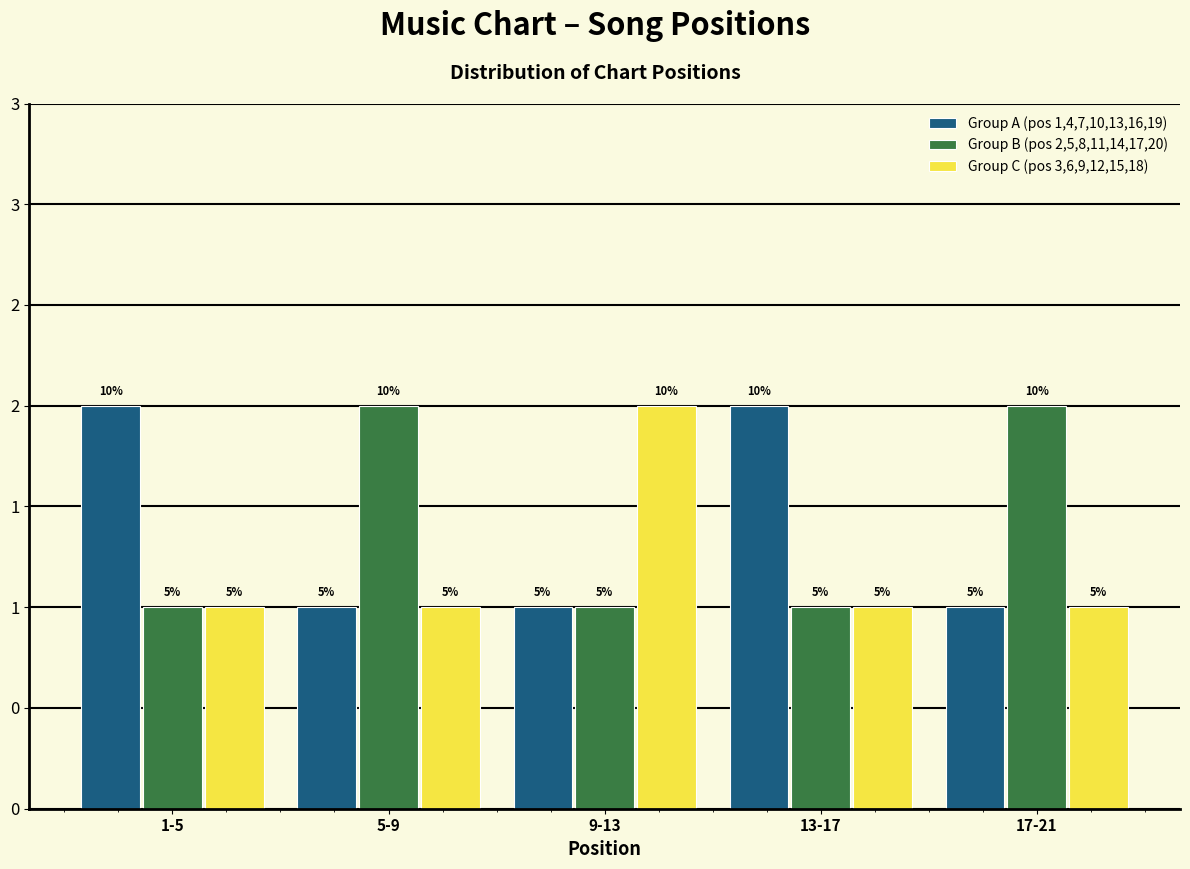

What are all the series names shown in the legend?

Group A (pos 1,4,7,10,13,16,19), Group B (pos 2,5,8,11,14,17,20), Group C (pos 3,6,9,12,15,18)